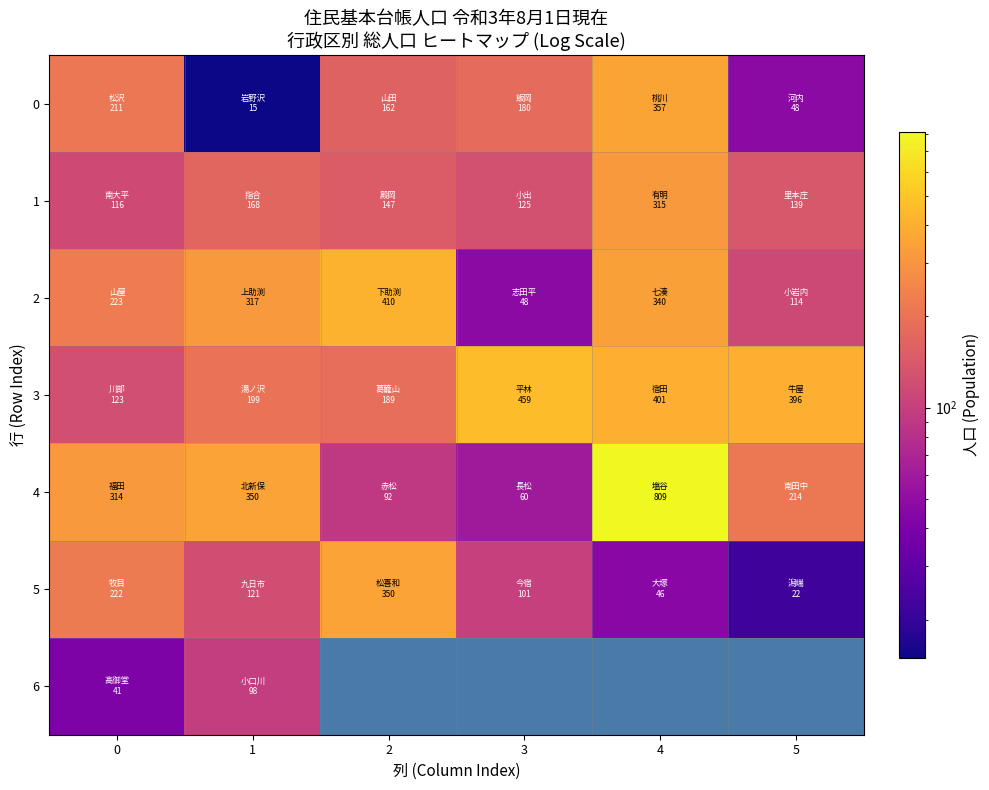

What is the difference between the maximum and minimum values in the 1 series?

199.0